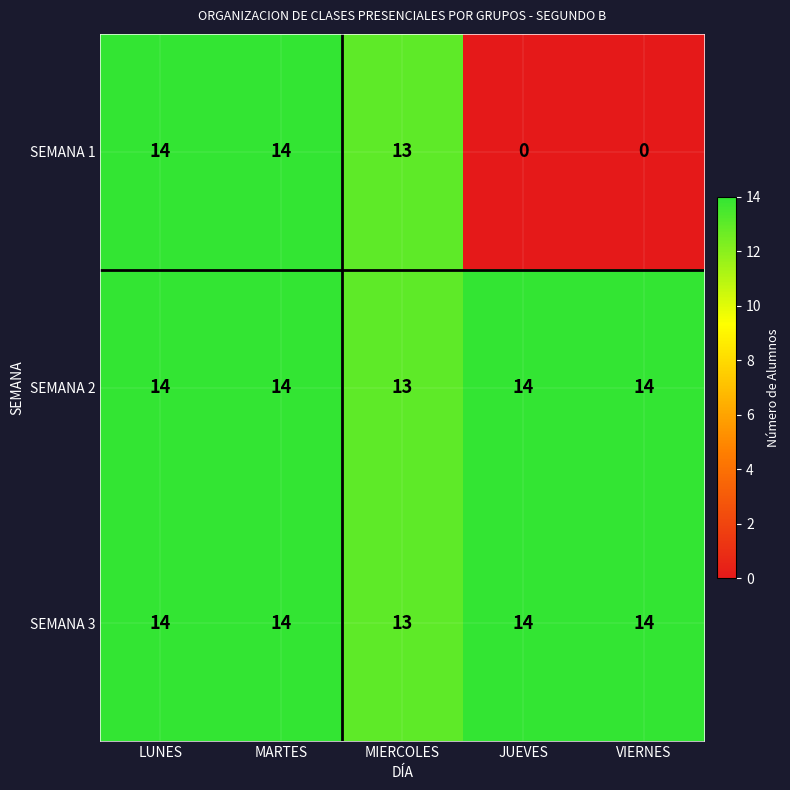

What is the total value across all series at MIERCOLES?

39